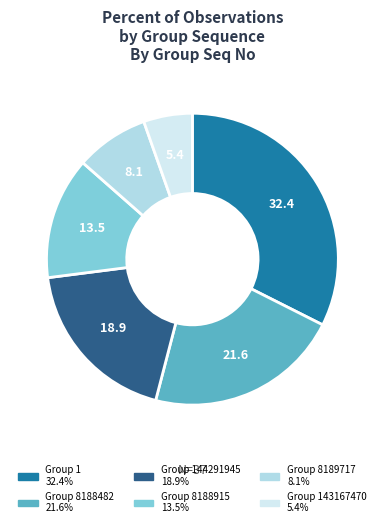

How many slices are in this pie chart?

6